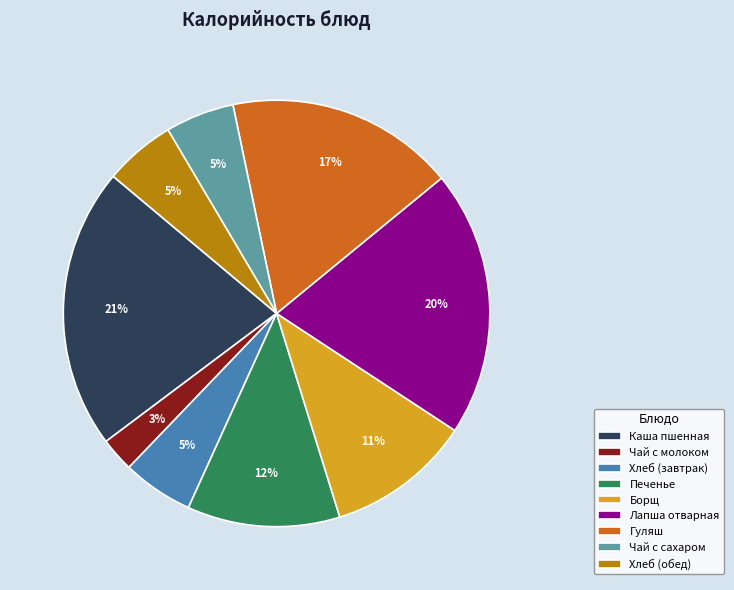

How many slices are in this pie chart?

9